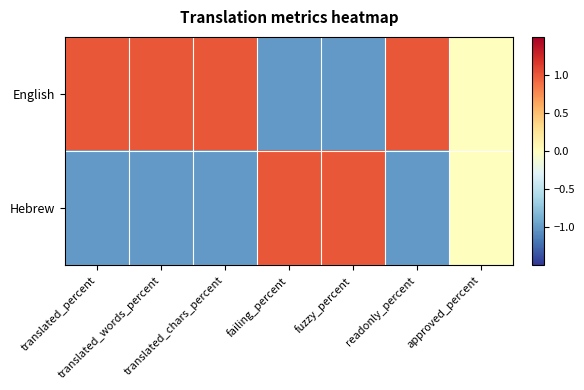

Reading left to right, list all the values displayed in this chart.

English: translated_percent=1.0	translated_words_percent=1.0	translated_chars_percent=1.0	failing_percent=-1.0	fuzzy_percent=-1.0	readonly_percent=1.0	approved_percent=0.0
Hebrew: translated_percent=-1.0	translated_words_percent=-1.0	translated_chars_percent=-1.0	failing_percent=1.0	fuzzy_percent=1.0	readonly_percent=-1.0	approved_percent=0.0